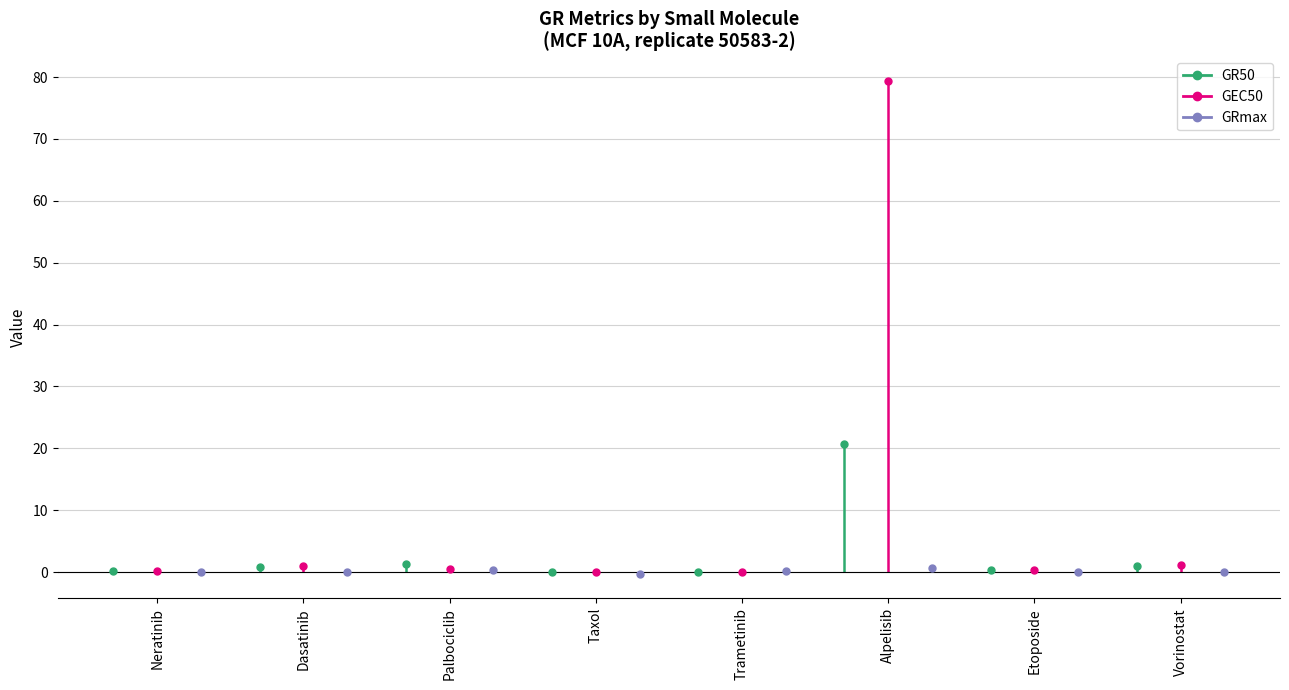

What are all the series names shown in the legend?

GR50, GEC50, GRmax